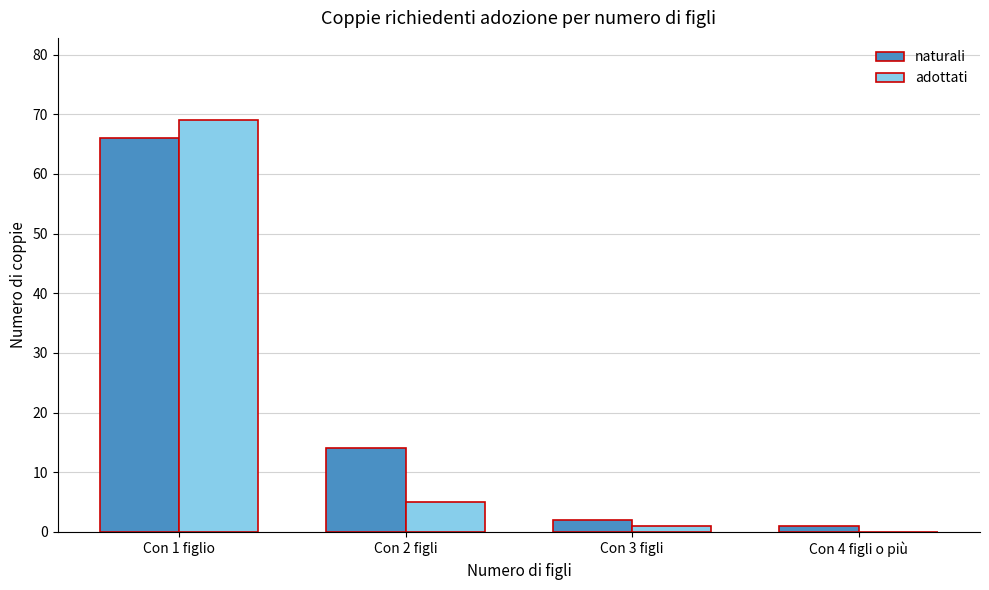

Where is adottati nearest to the value 34?

Con 2 figli